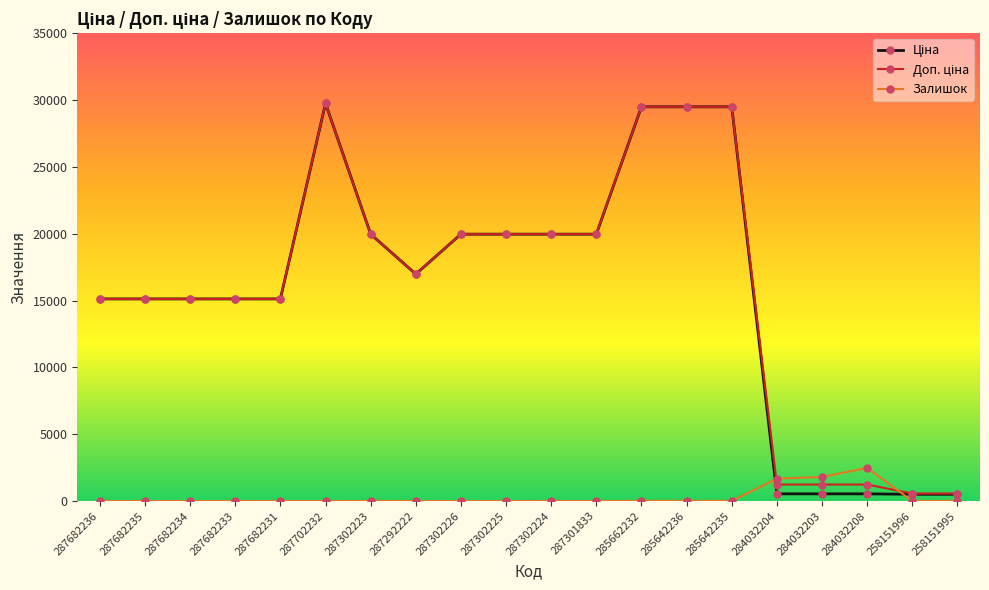

What is the value of the Залишок point at the 20th from the left?

14.0